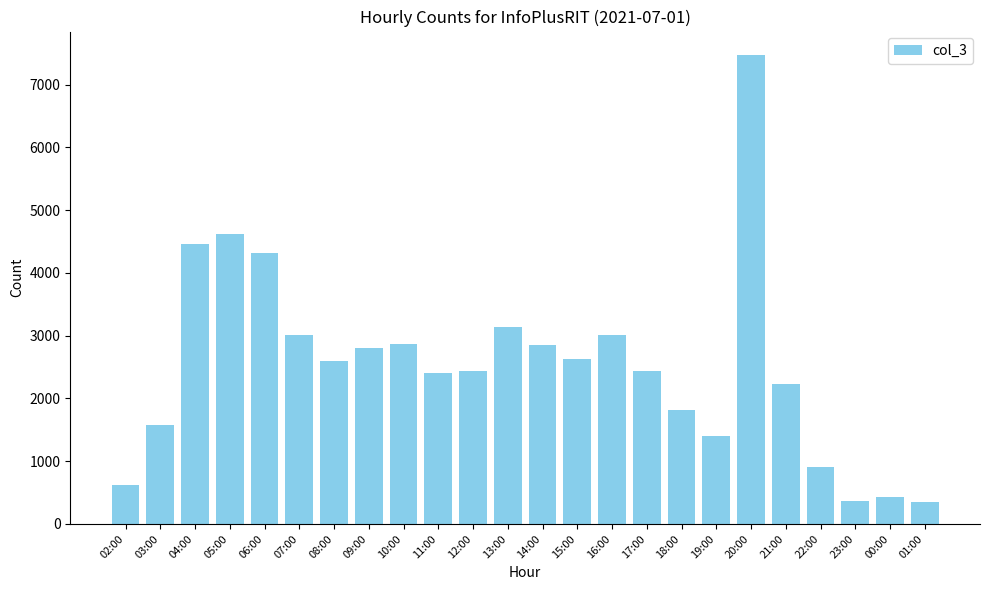

Approximately how many times larger is the value at 01:00 compared to 05:00?

0.1